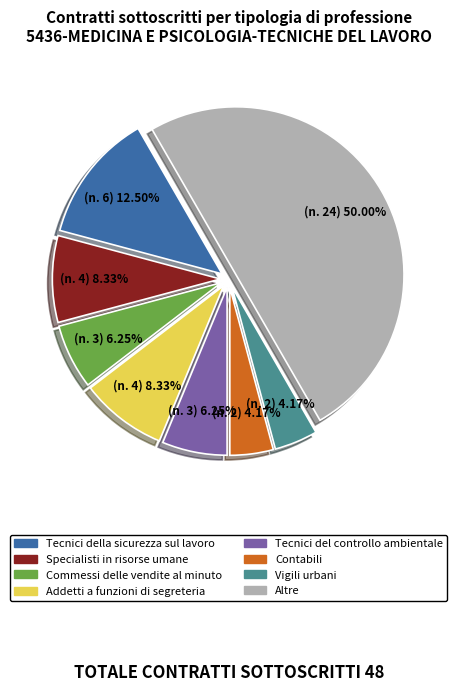

Count the number of slices in the pie.

8